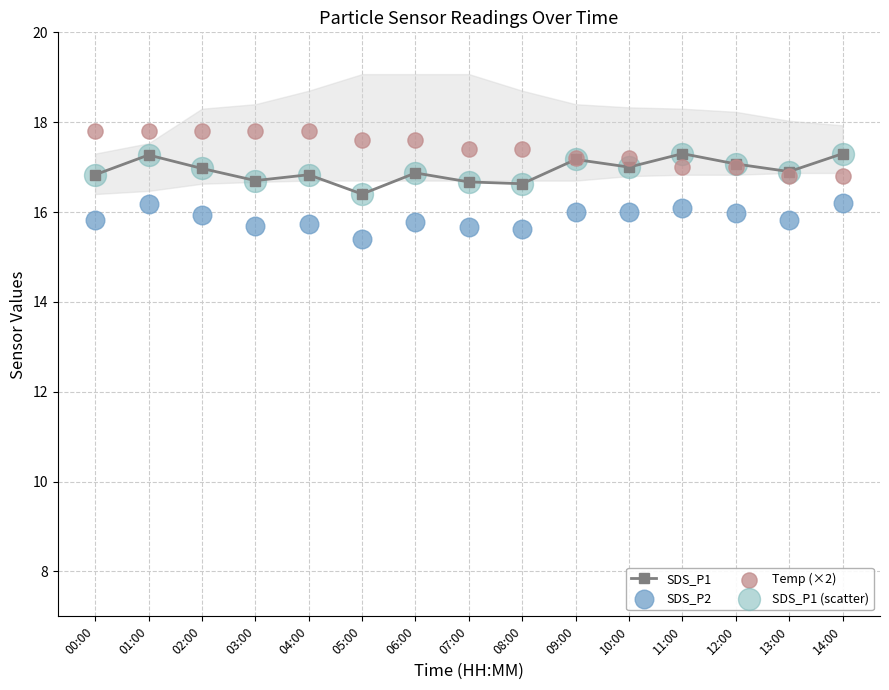

Which series reaches the minimum Y coordinate?

SDS_P2